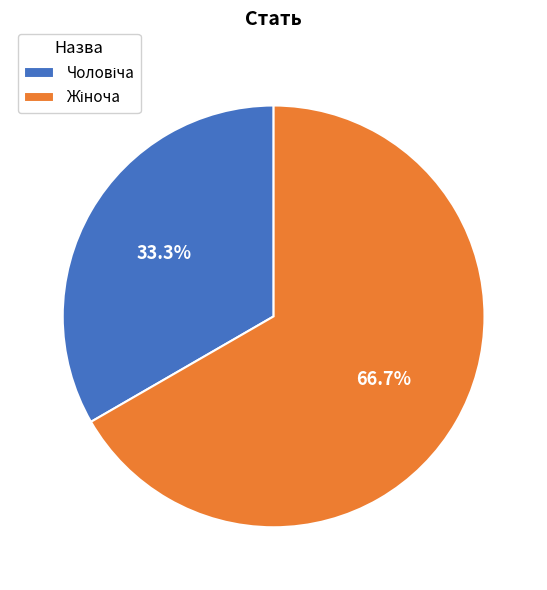

Is there a majority slice in this chart?

Yes